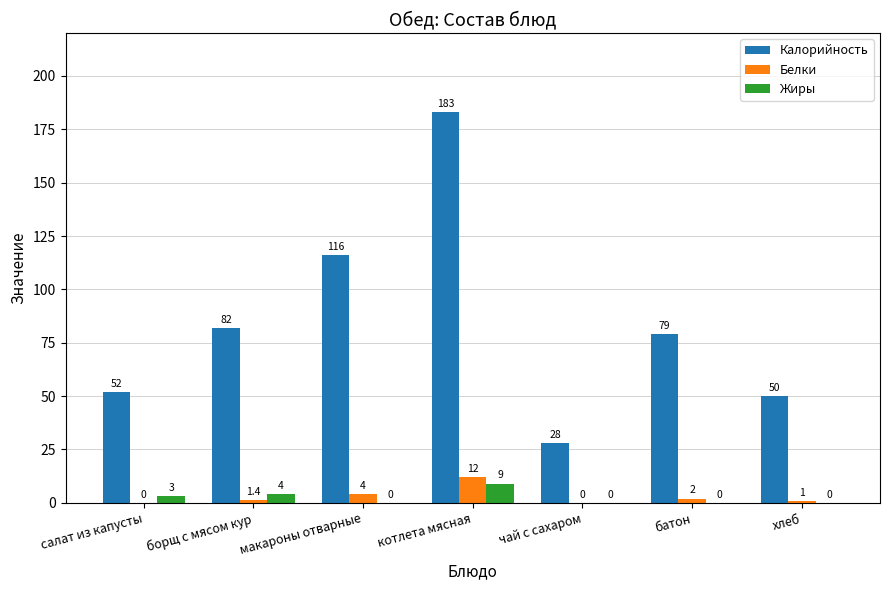

Reading left to right, what are all the values shown in this chart?

Калорийность: 52.0	82.0	116.0	183.0	28.0	79.0	50.0
Белки: 0.0	1.4	4.0	12.0	0.0	2.0	1.0
Жиры: 3.0	4.0	0.0	9.0	0.0	0.0	0.0